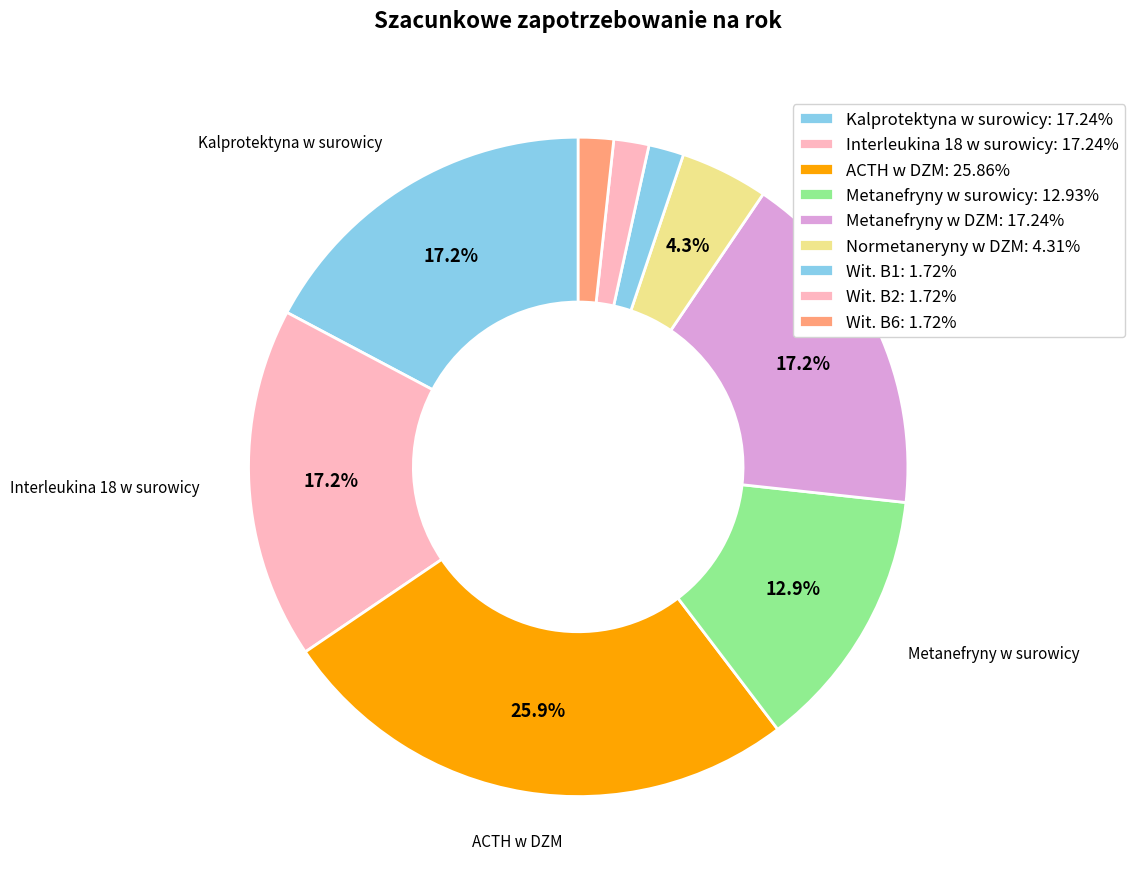

To the nearest percent, what portion does Wit. B6 represent?

2%